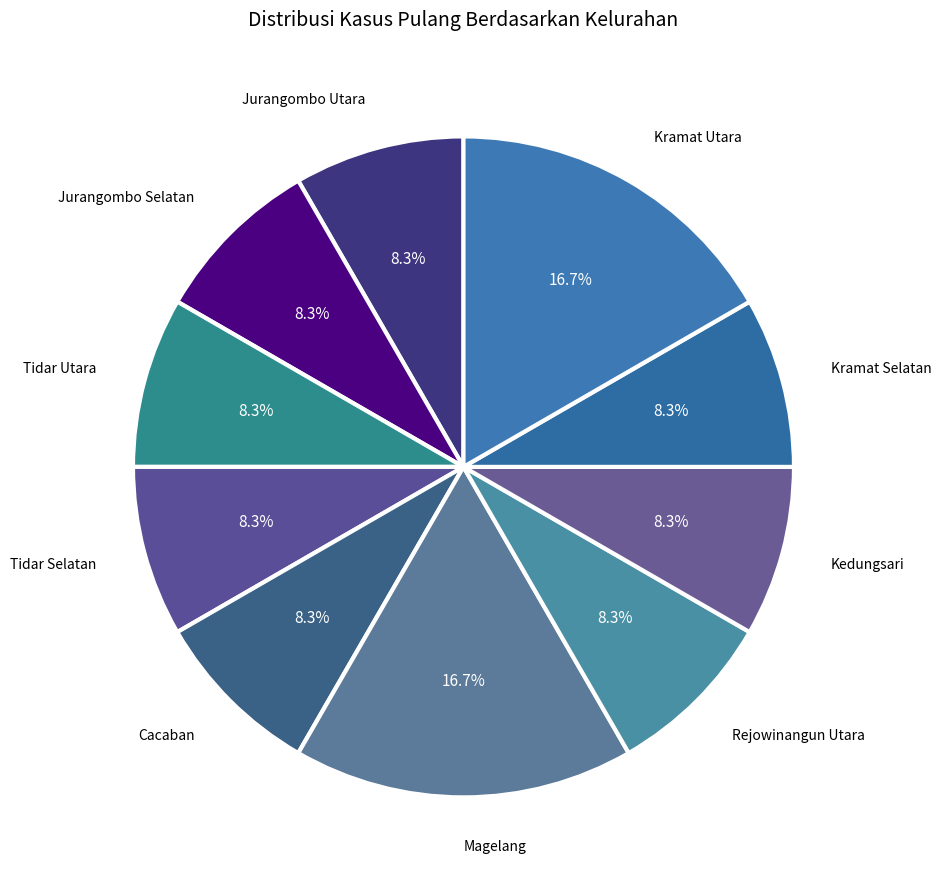

To the nearest percent, what portion does Tidar Utara represent?

8%